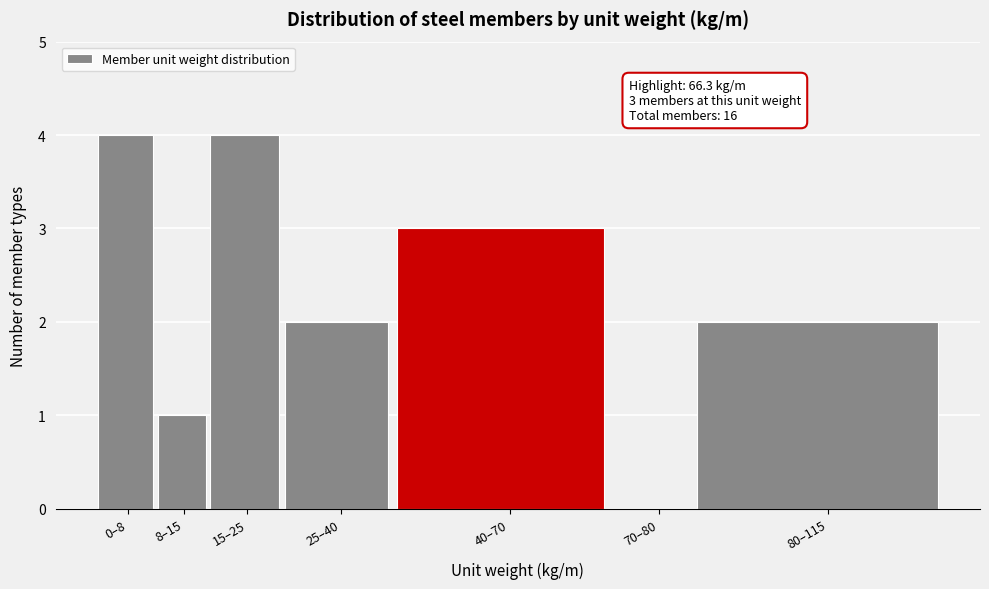

Reading left to right, what are all the values shown in this chart?

0–8=4	8–15=1	15–25=4	25–40=2	40–70=3	70–80=0	80–115=2